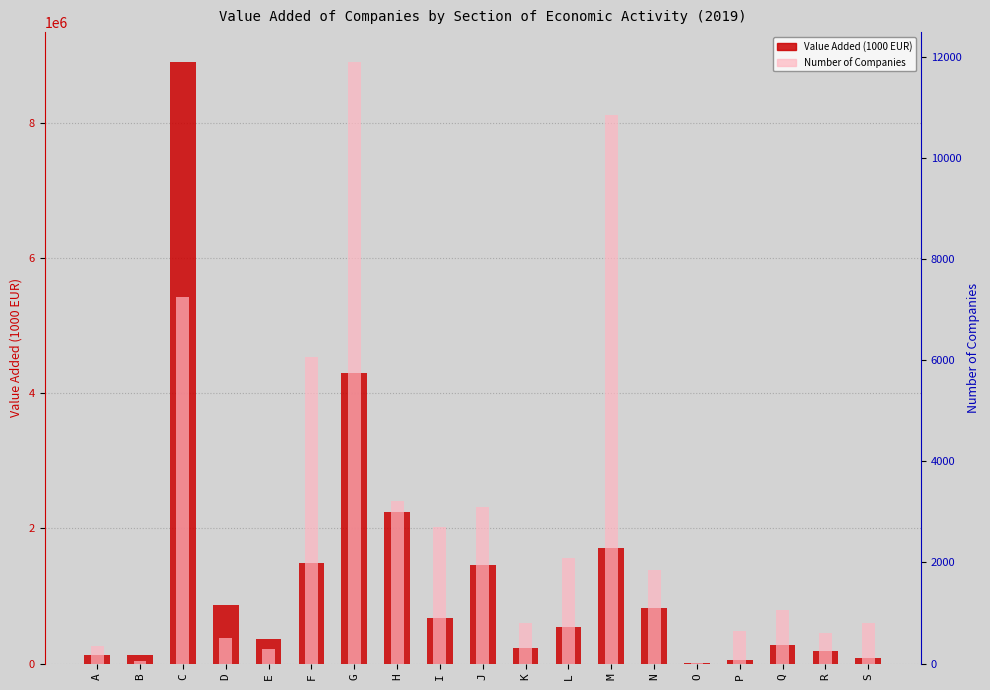

What is the greatest value displayed?

8905965.0